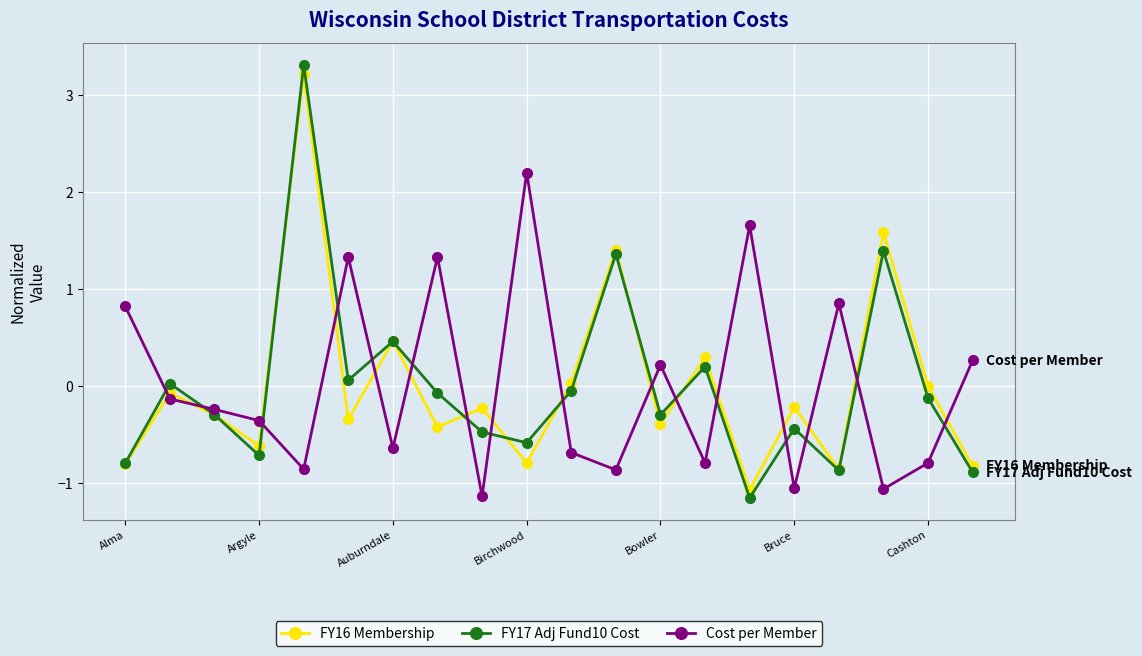

Which series ends up on top after the final intersection of Cost per Member and FY17 Adj Fund10 Cost?

Cost per Member